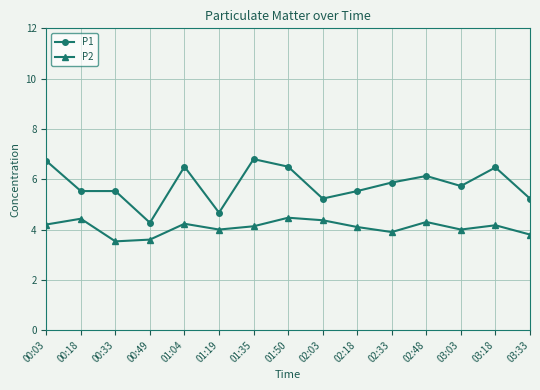

What is the value of the P1 point at the 14th from the left?

6.5